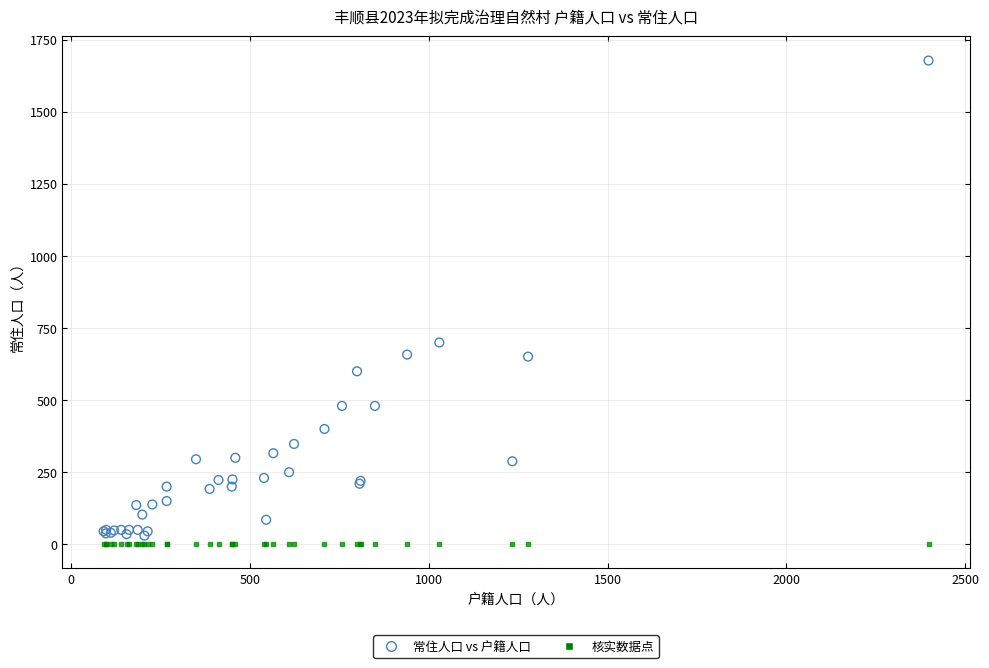

Across all series, what Y value is closest to 839?

700